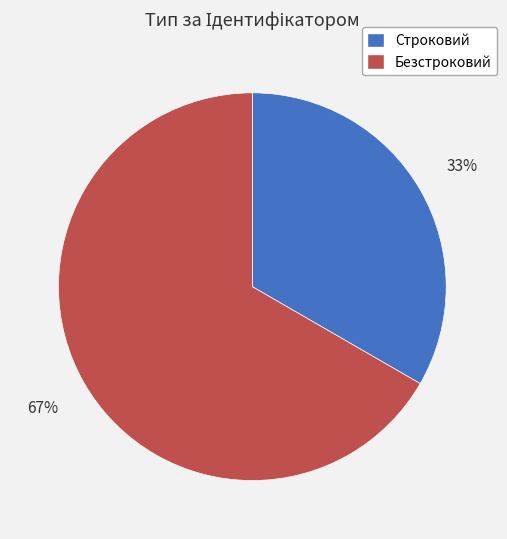

The Строковий slice represents 33% of the pie. True or false?

True